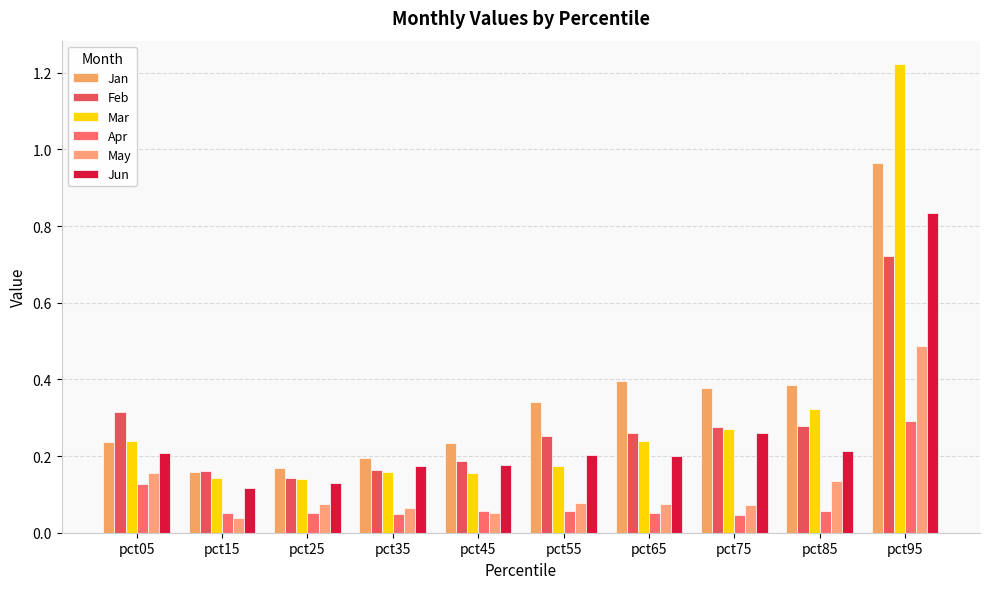

At which label is Feb closest to 0?

pct25